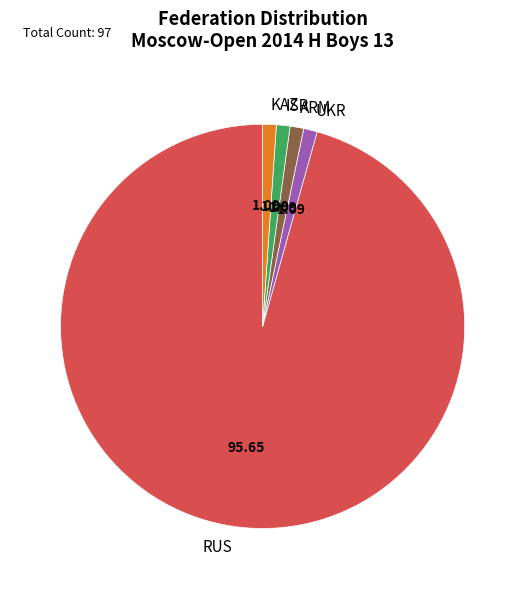

What is the majority slice?

RUS